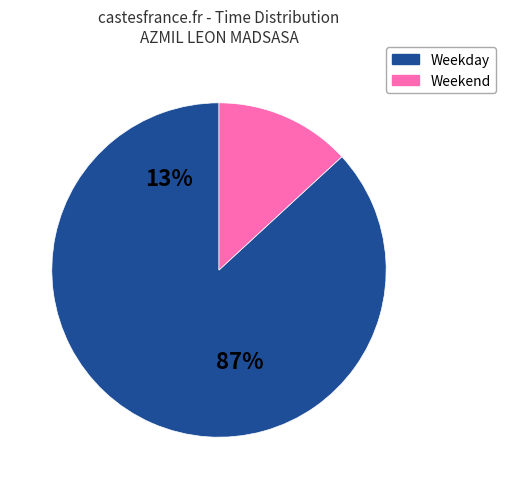

Count the number of slices in the pie.

2